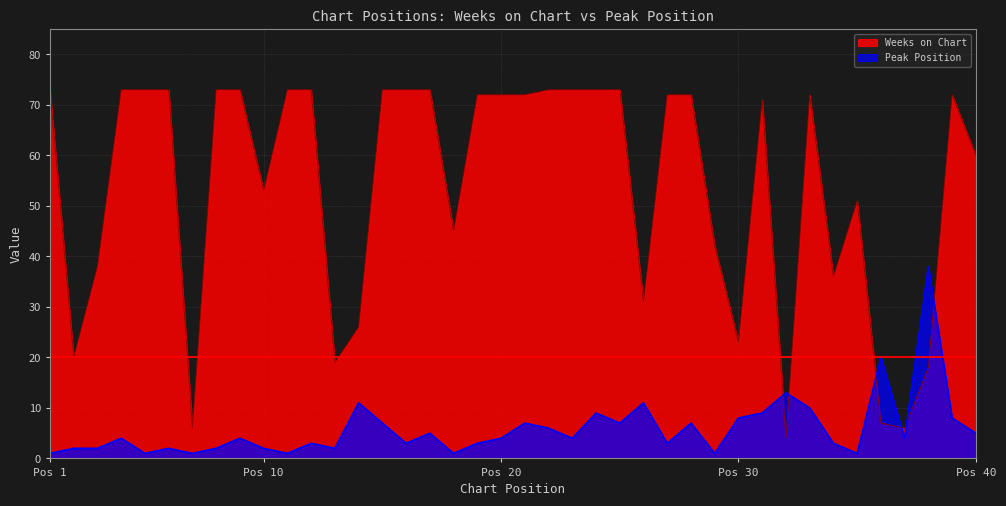

List the series in order of their overall mean, highest first.

Weeks on Chart, Peak Position